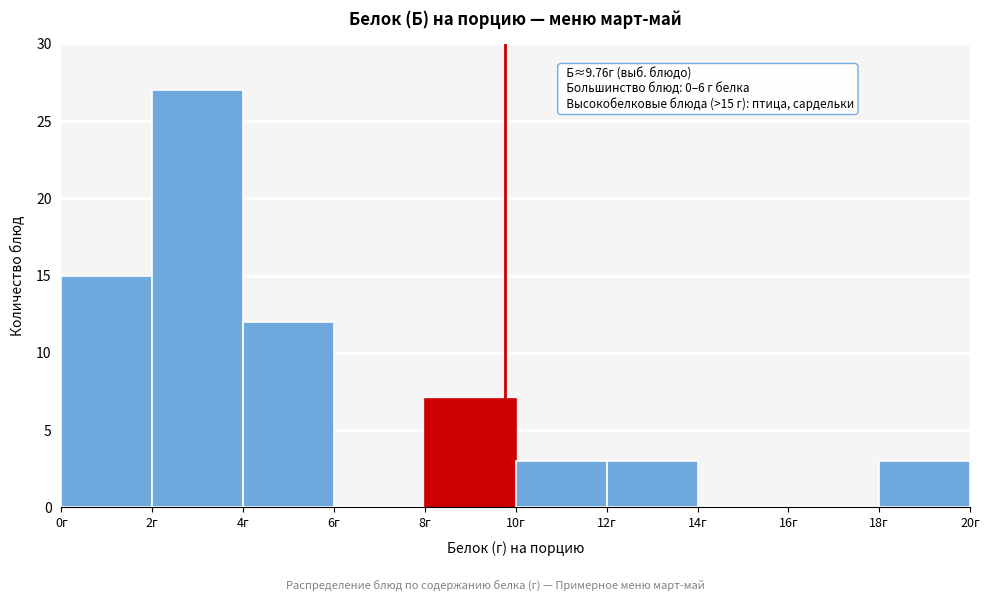

Over which range of the x-axis is the bar tallest?

2 to 4